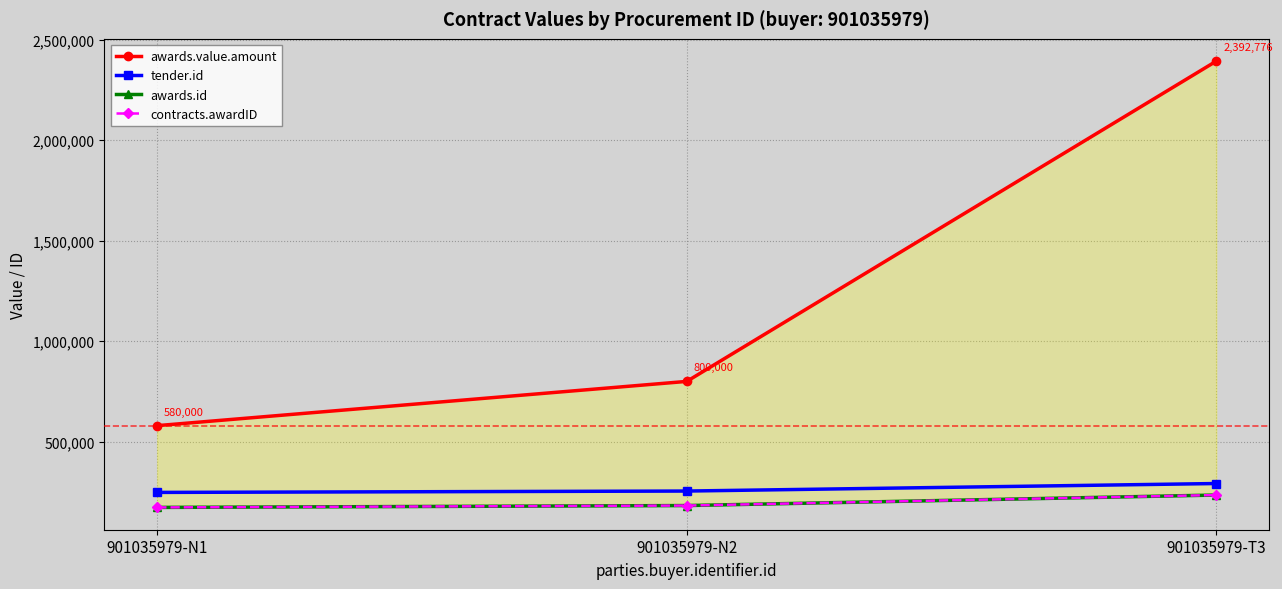

Rank the series at 901035979-T3 from lowest to highest value.

awards.id, contracts.awardID, tender.id, awards.value.amount